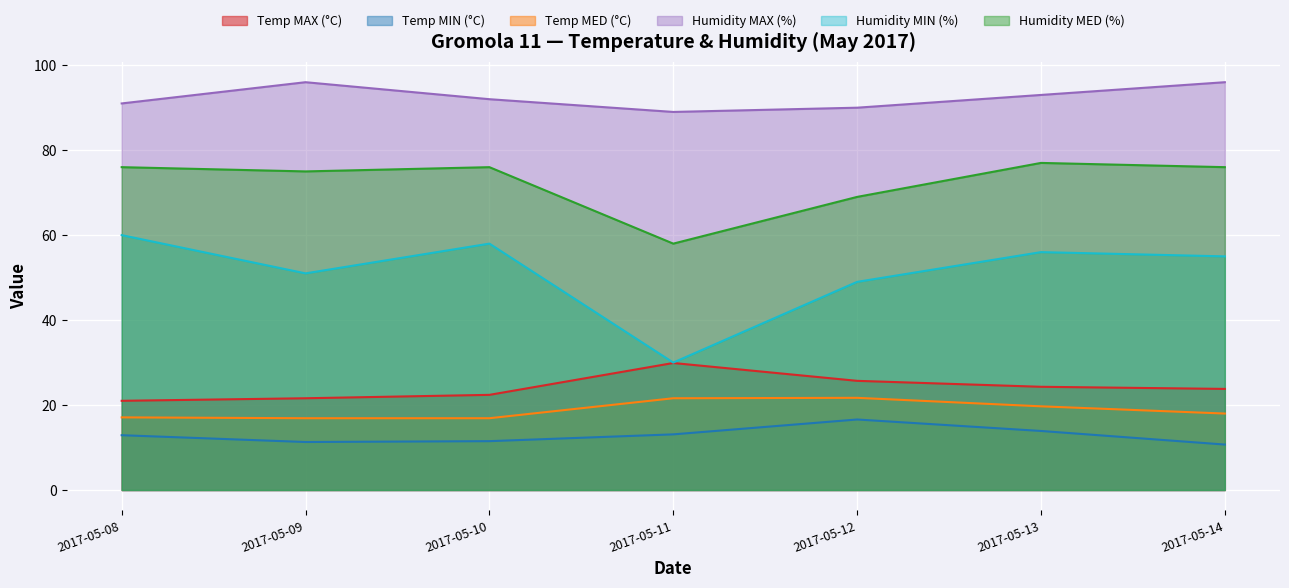

Between 2017-05-14 and 2017-05-11, which is larger?

2017-05-11